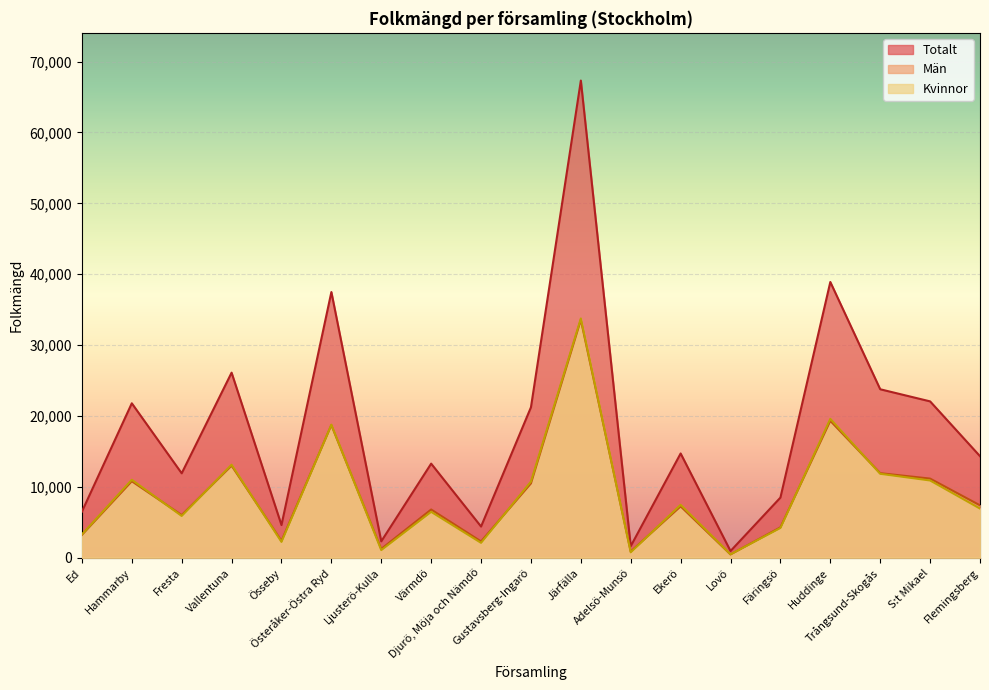

Is the value of Totalt at Värmdö greater than the value of Män at Huddinge?

No